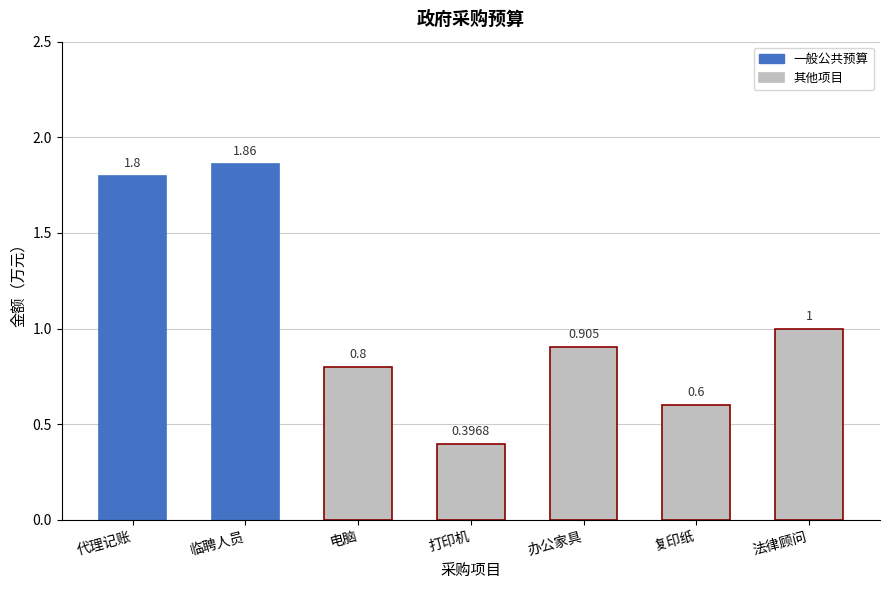

What value does the data have at 法律顾问?

1.0